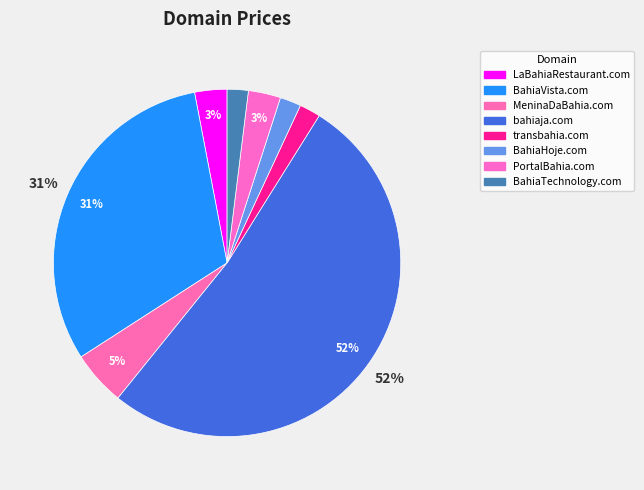

True or false: LaBahiaRestaurant.com accounts for 3% of the total.

True